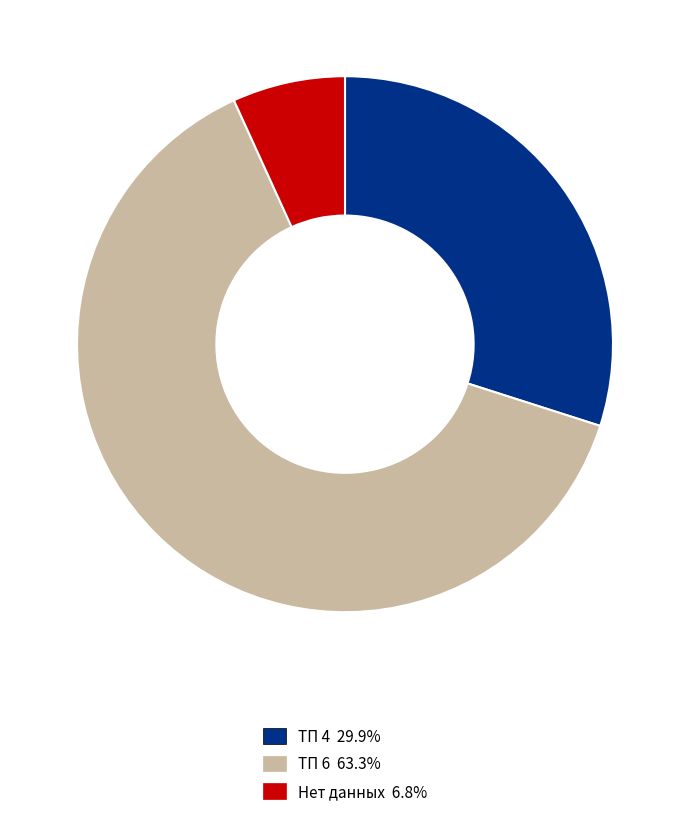

Do ТП 6 63.3% and Нет данных 6.8% together represent more than half of the pie?

Yes